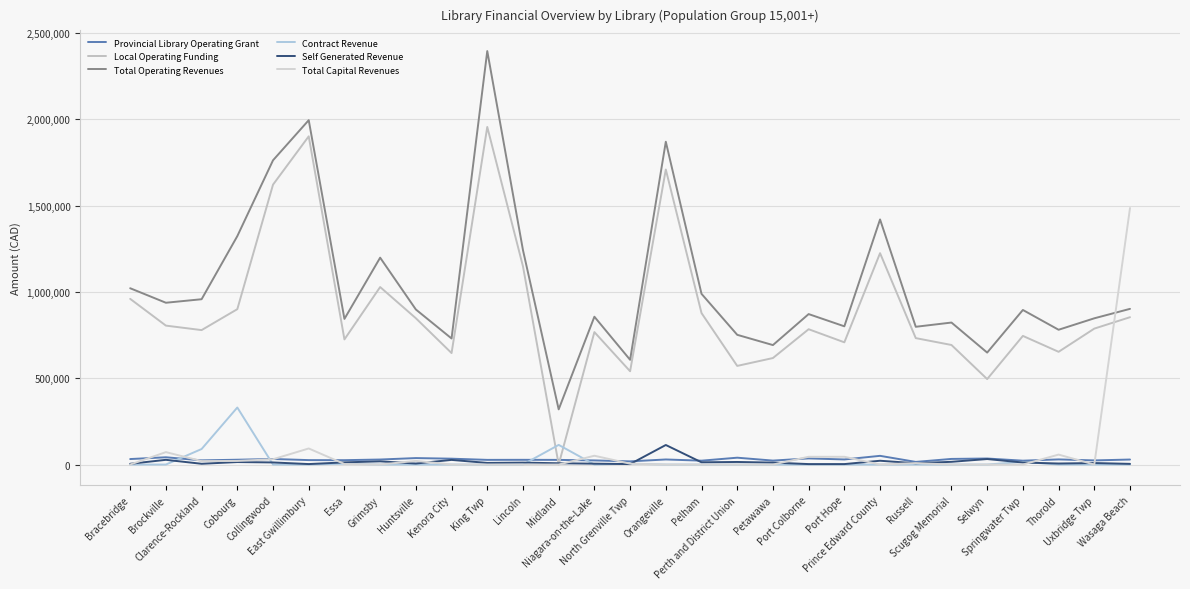

Read the Total Operating Revenues value at Lincoln.

1241532